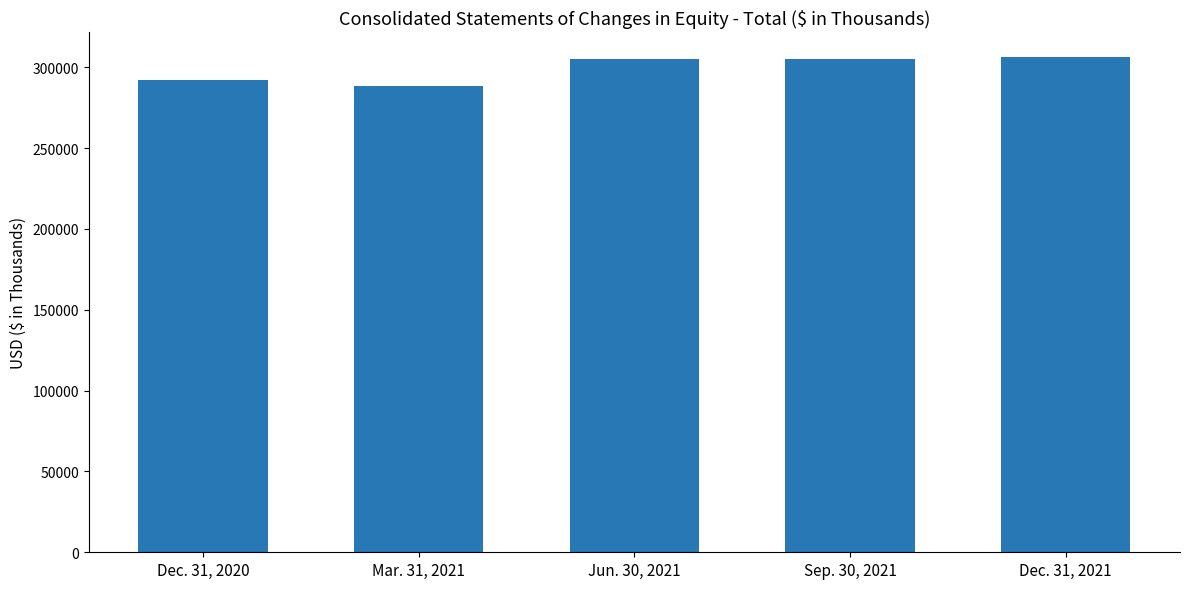

What is the label of the 5th bar from the right?

Dec. 31, 2020